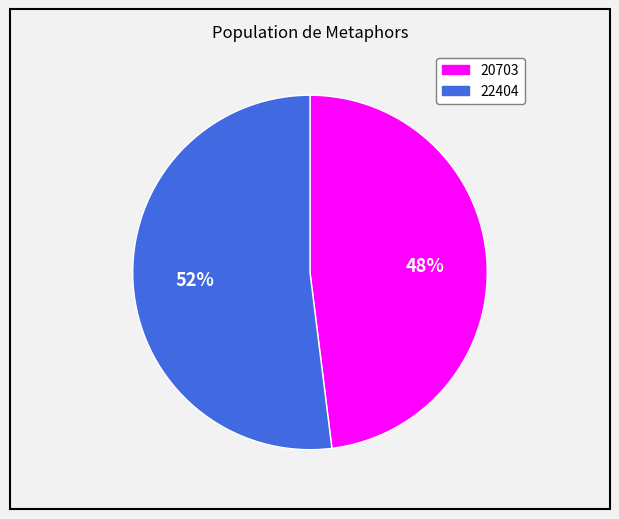

To the nearest percent, what portion does 22404 represent?

52%